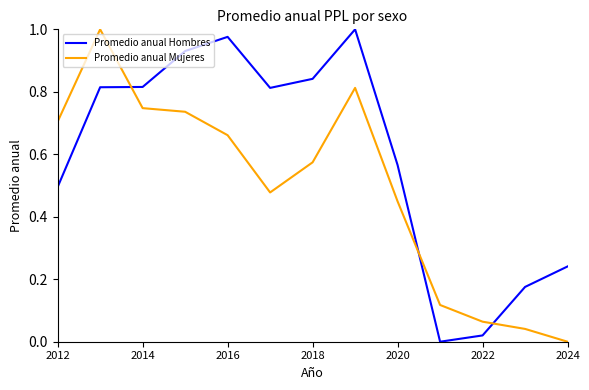

After their last crossing, which series has the higher values: Promedio anual Mujeres or Promedio anual Hombres?

Promedio anual Hombres